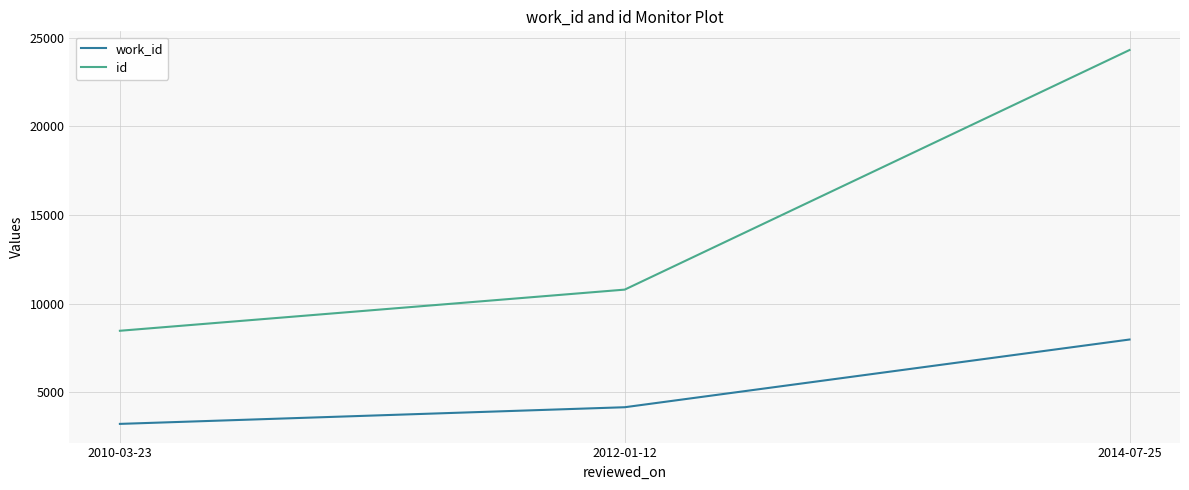

At which label is id closest to 16389?

2012-01-12